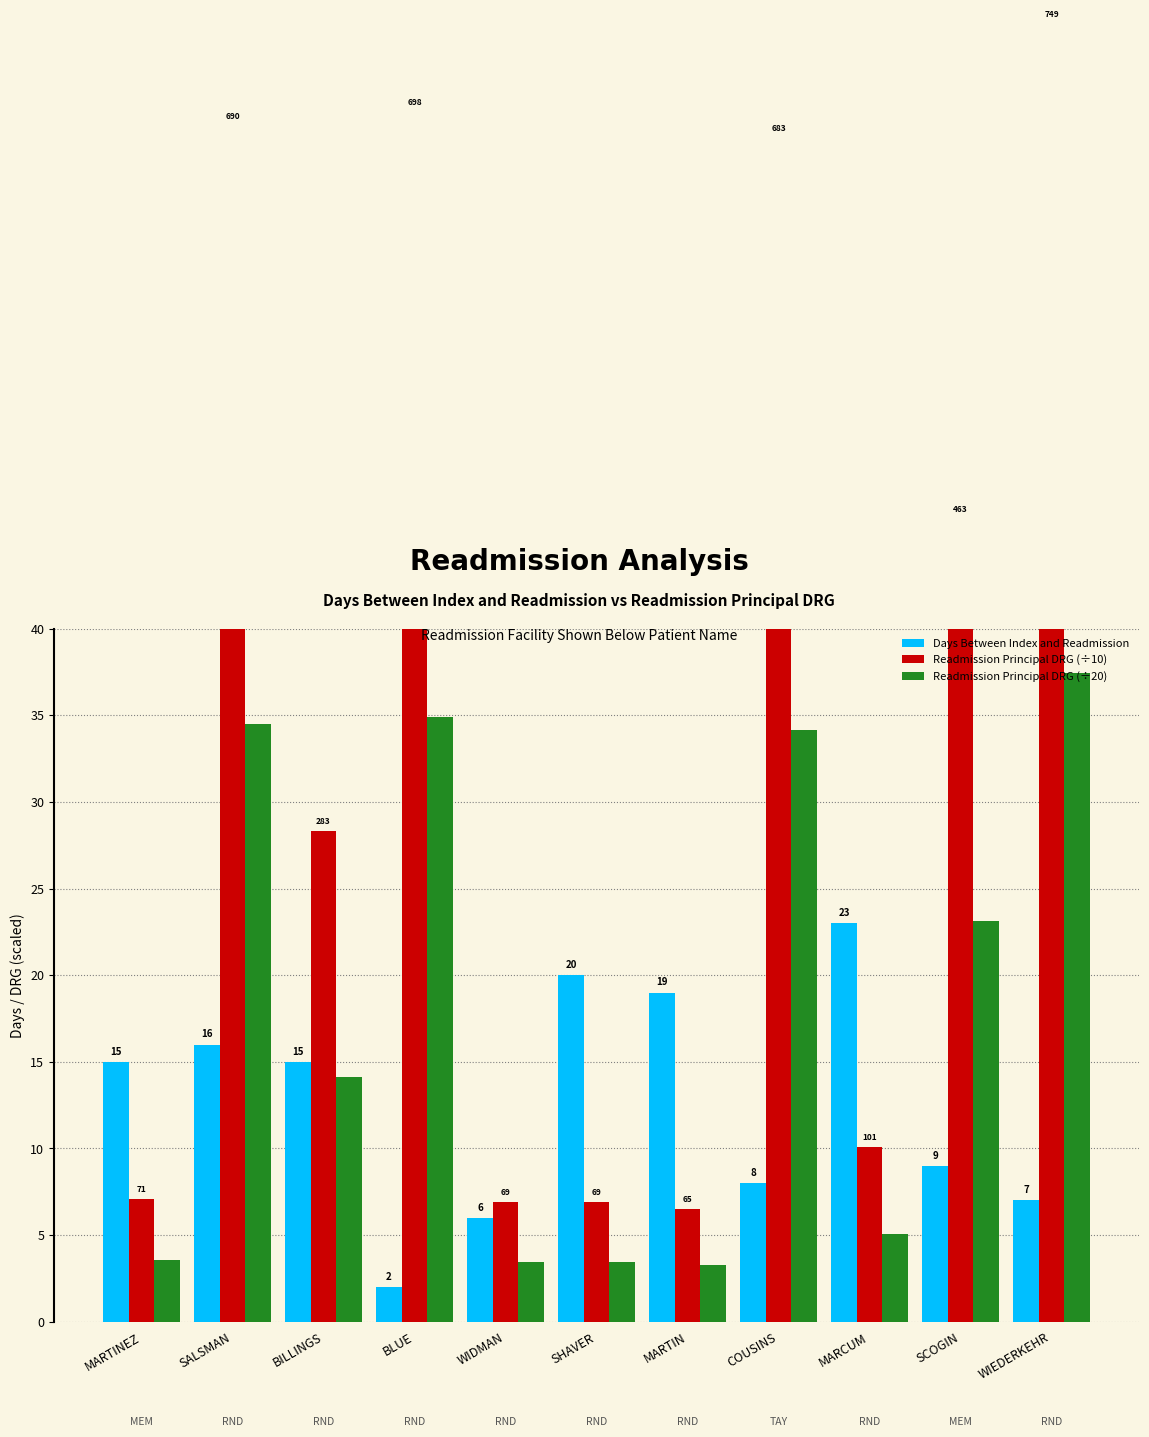

What is the minimum value shown in the chart?

2.0